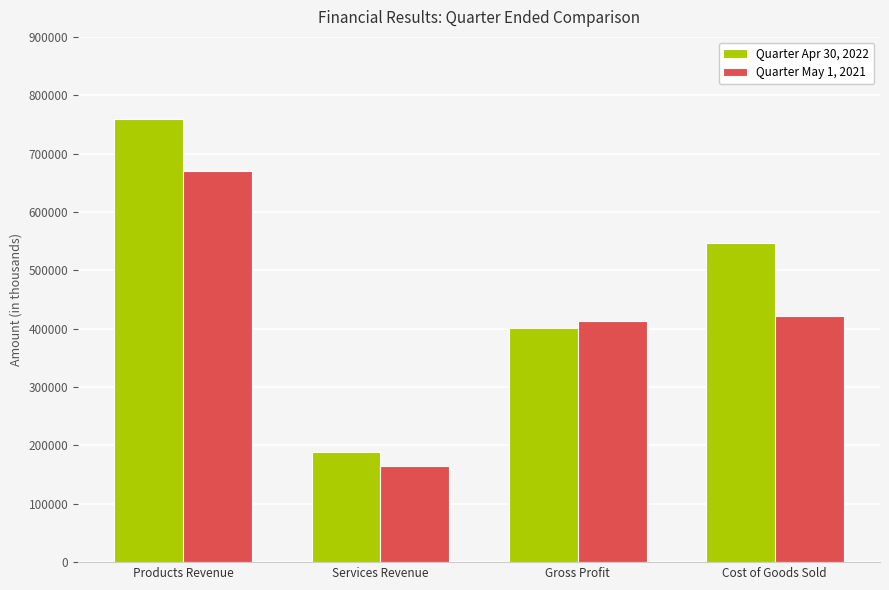

Reading left to right, what are all the values shown in this chart?

Quarter Apr 30, 2022: Products Revenue=759948	Services Revenue=189279	Gross Profit=401781	Cost of Goods Sold=547446
Quarter May 1, 2021: Products Revenue=670043	Services Revenue=163884	Gross Profit=412419	Cost of Goods Sold=421508